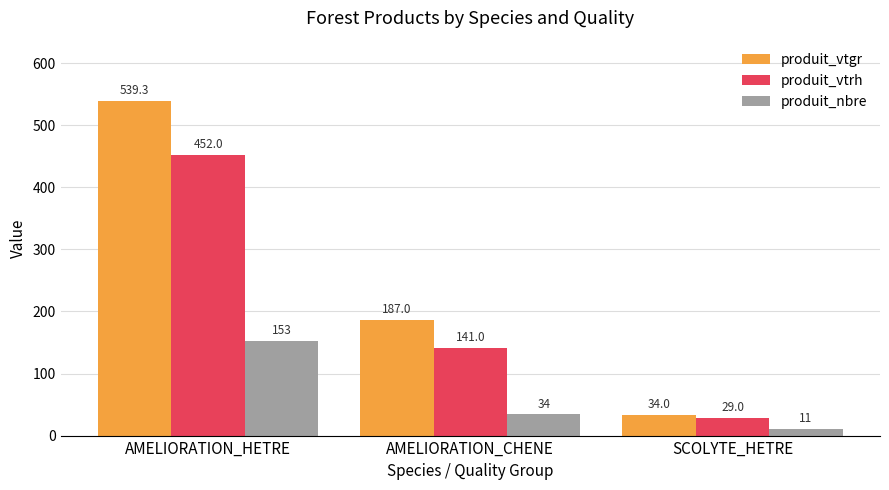

How many data points in produit_vtgr are above 187?

2